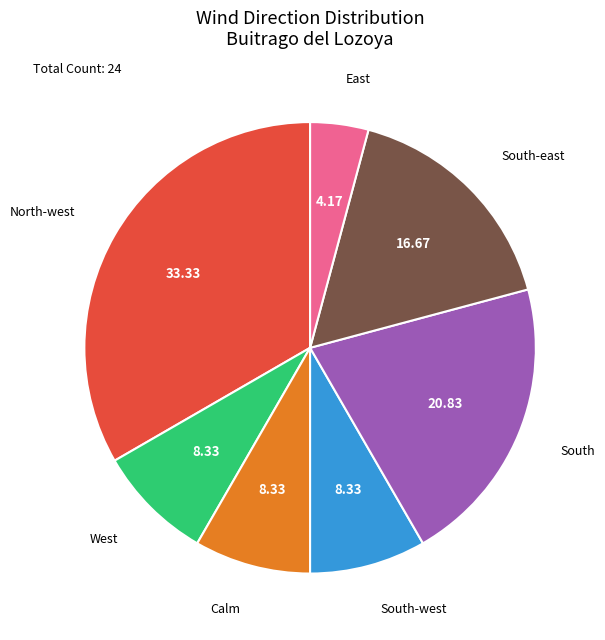

What is the smallest slice in the pie chart?

East